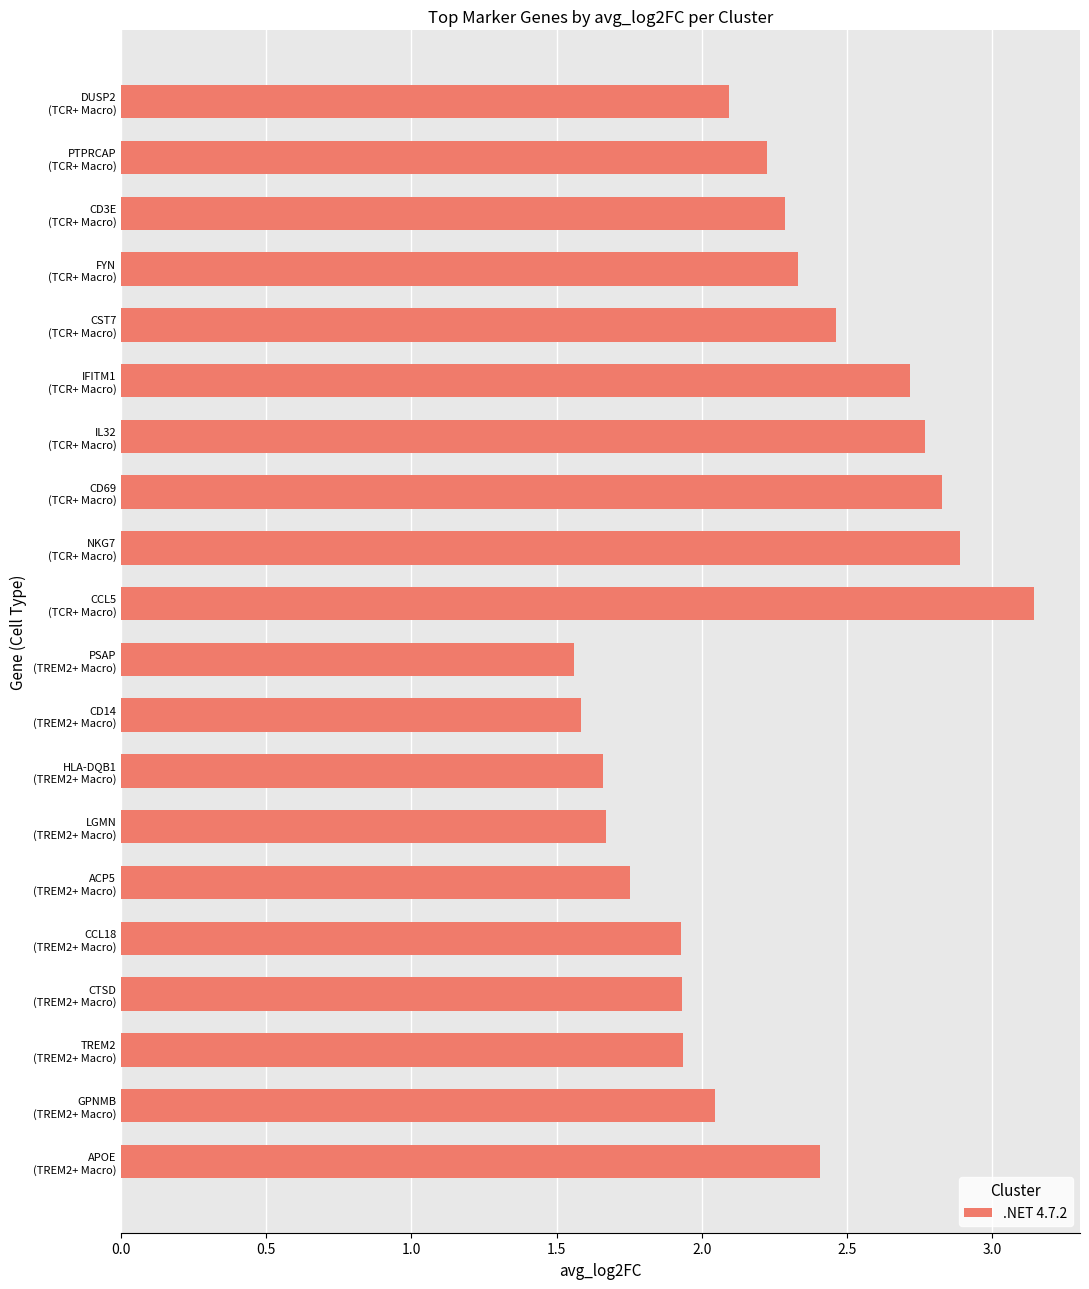

What is the sum of all values?

44.2